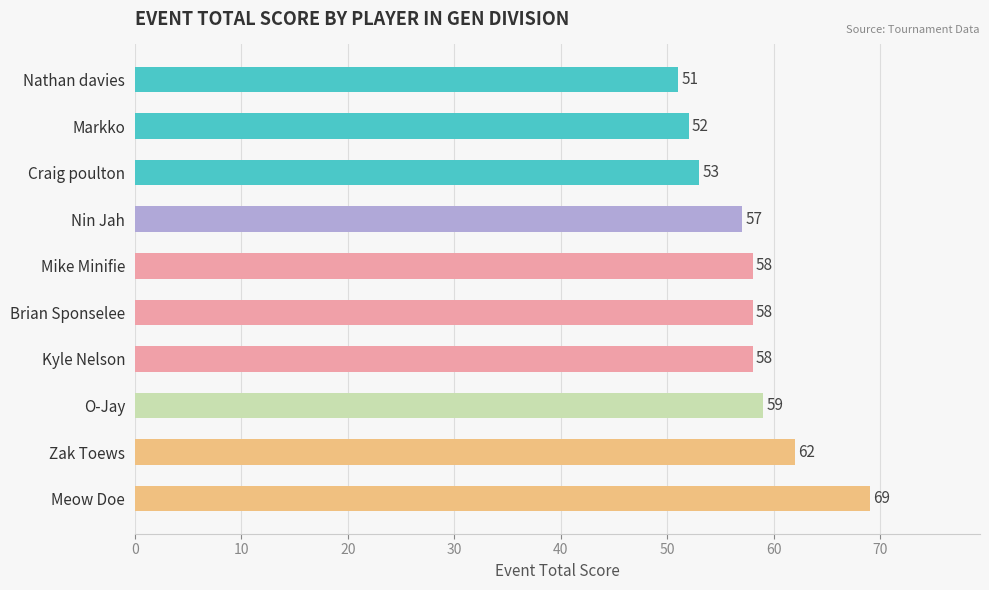

Reading top to bottom, list all the values displayed in this chart.

Nathan davies=51	Markko=52	Craig poulton=53	Nin Jah=57	Mike Minifie=58	Brian Sponselee=58	Kyle Nelson=58	O-Jay=59	Zak Toews=62	Meow Doe=69